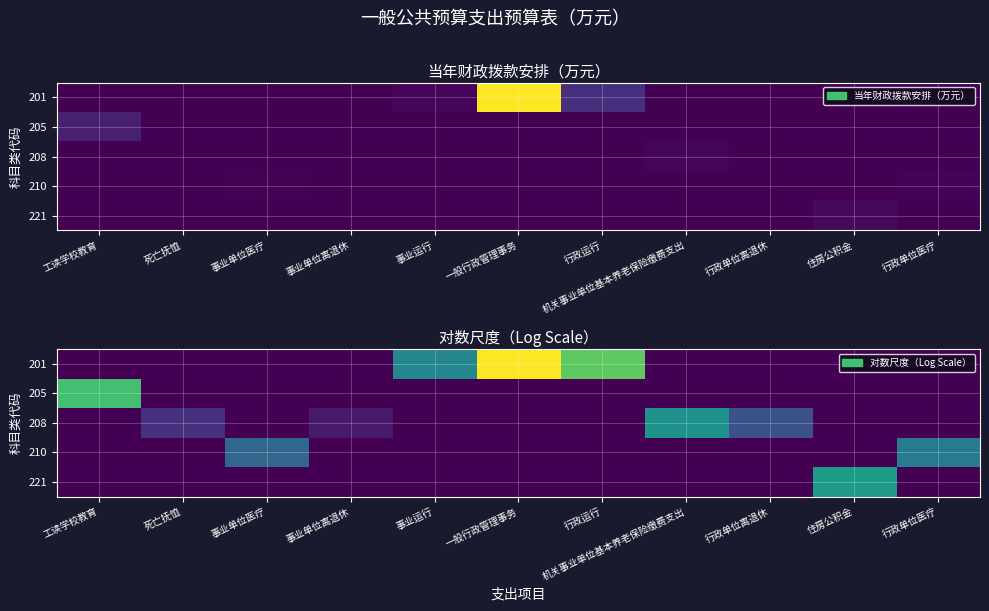

What is the greatest value displayed?

8.1